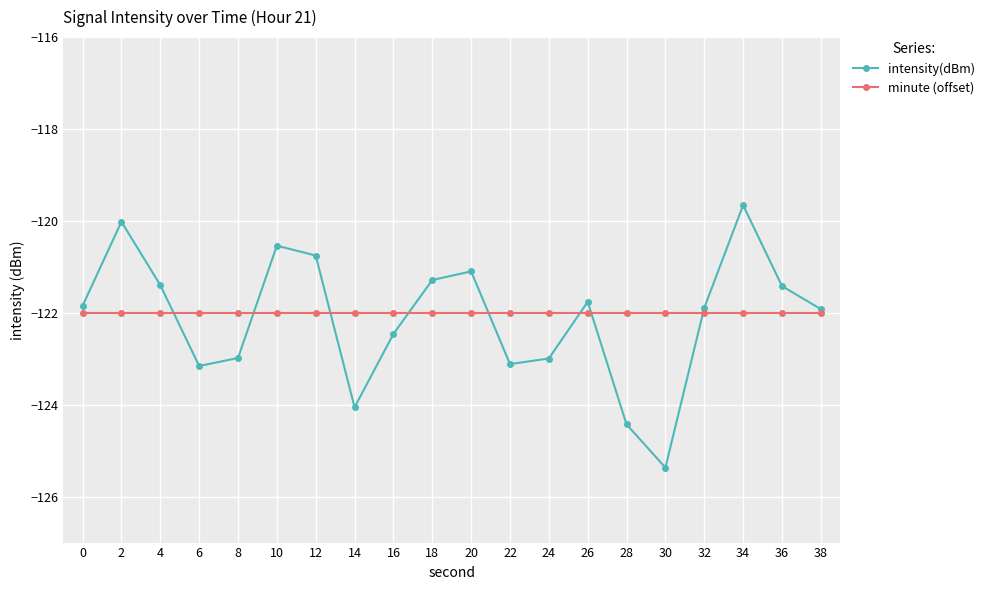

What is the approximate value of minute (offset) at 34?

-122.0